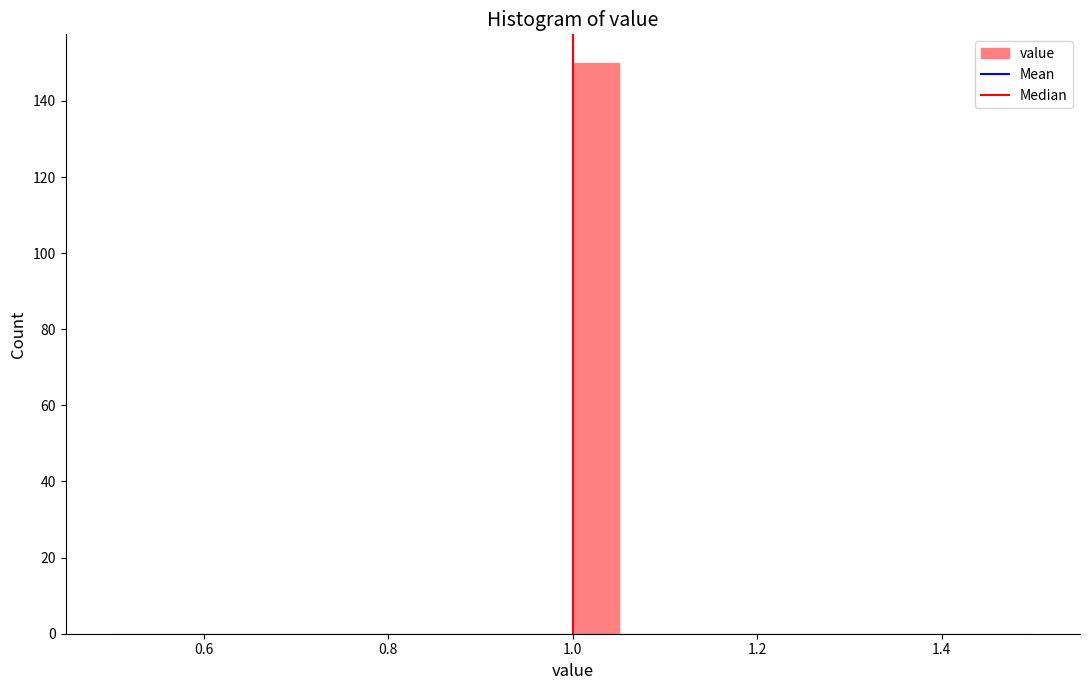

Read against the x-axis, roughly where is the centre of the tallest bar?

1.02